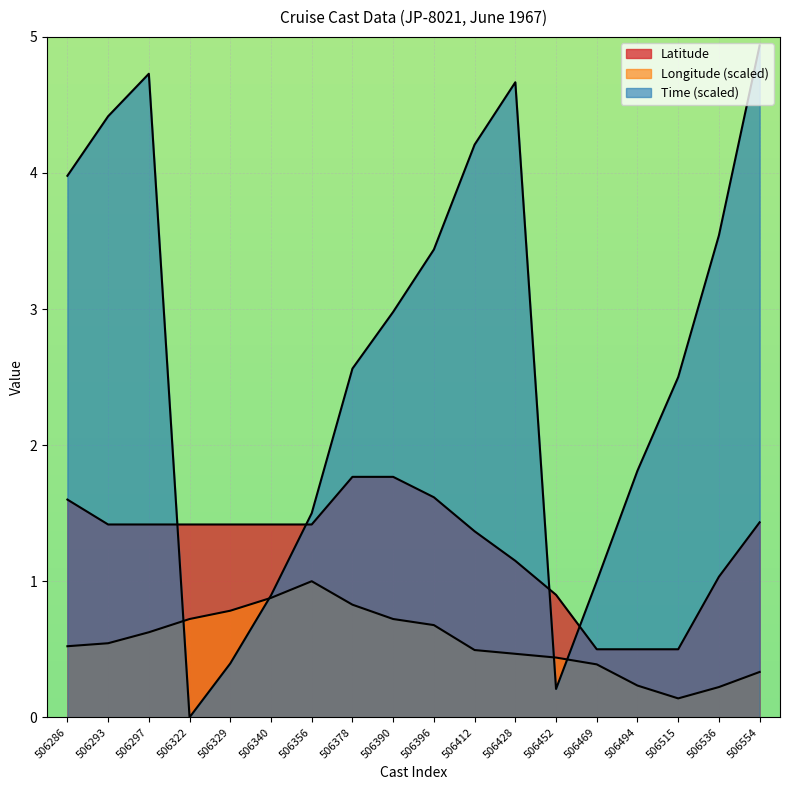

What is the highest value of the Time series?

4.9